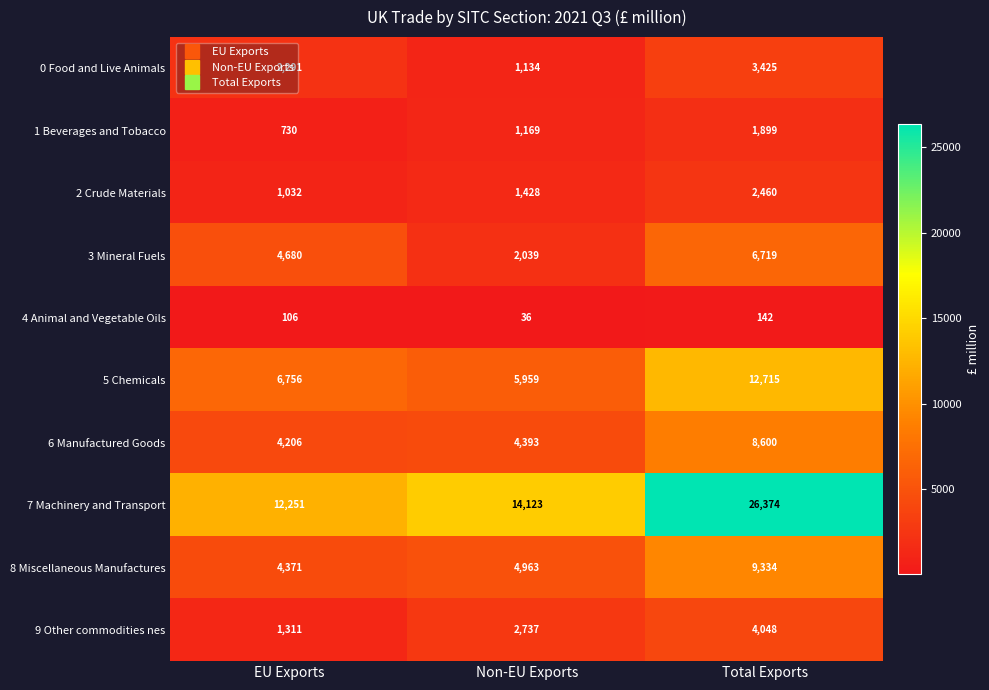

What is the difference between the maximum and second lowest values in the 3 Mineral Fuels series?

2039